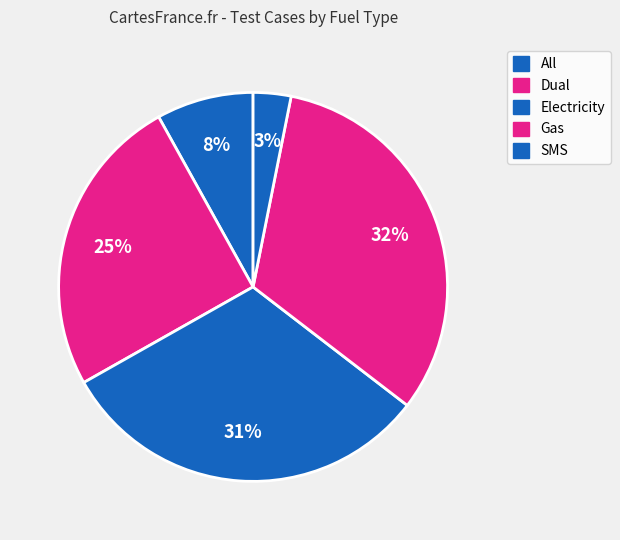

To the nearest percent, what is the average slice percentage?

20%